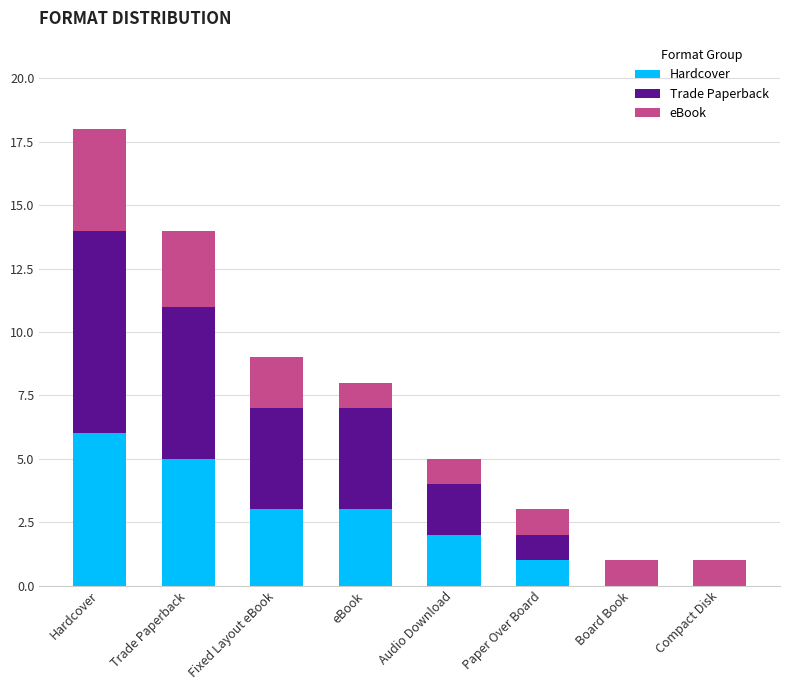

What are all the series names shown in the legend?

Hardcover, Trade Paperback, eBook